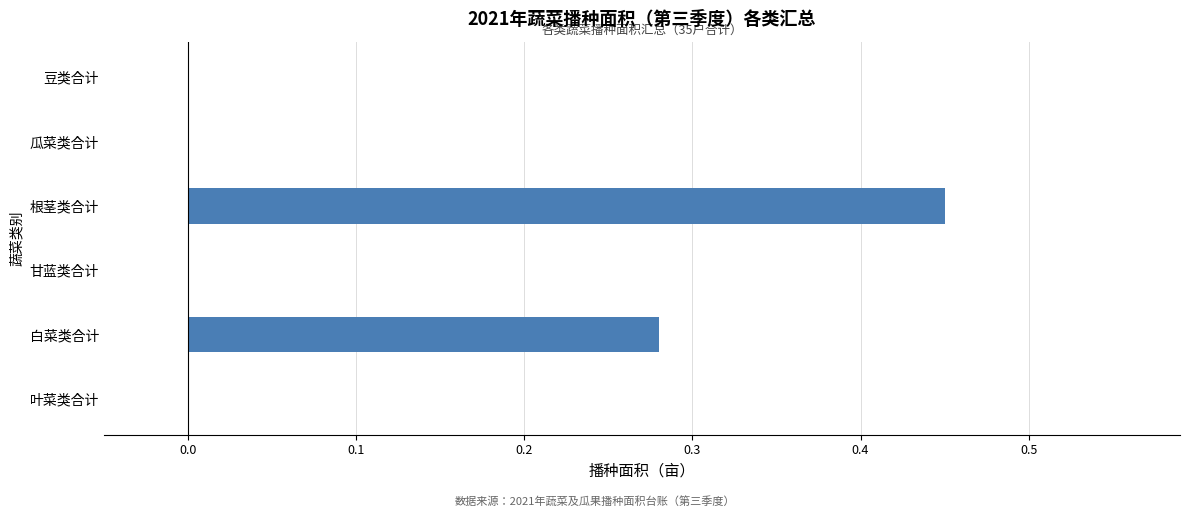

Is it true that the value at 根茎类合计 is 0.3?

False